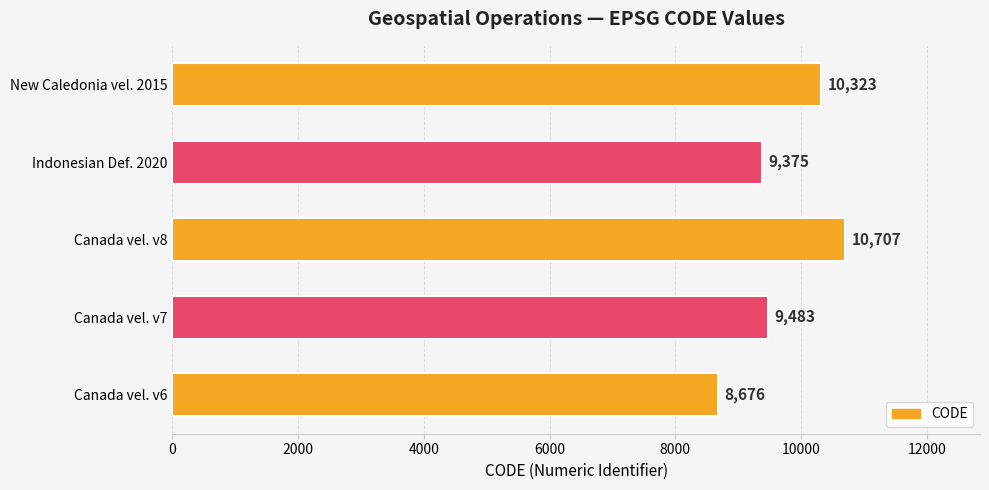

Where is the data nearest to the value 9691?

Canada vel. v7